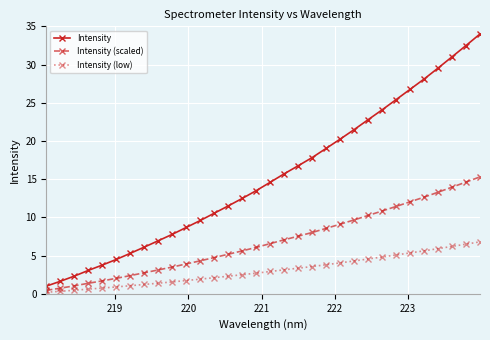

What is the minimum value shown in the chart?

0.2